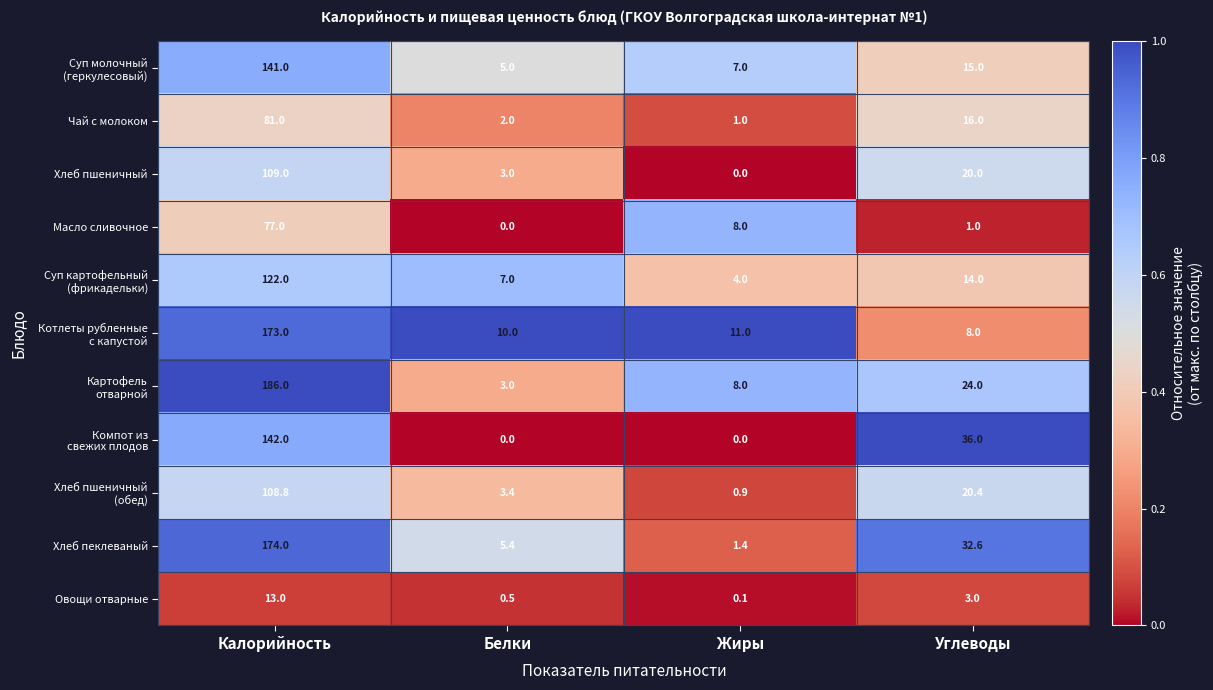

At which label does Овощи отварные reach its peak?

Калорийность